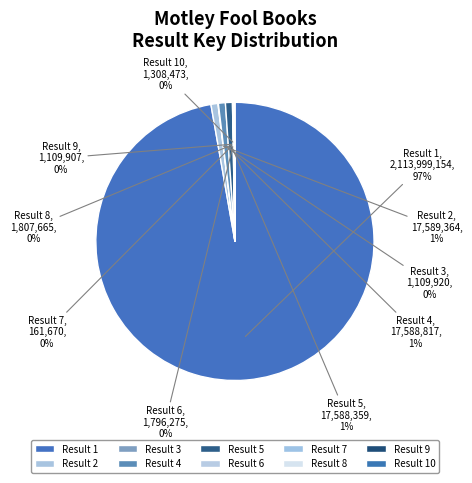

Which slice represents more than half of the pie?

Result 1